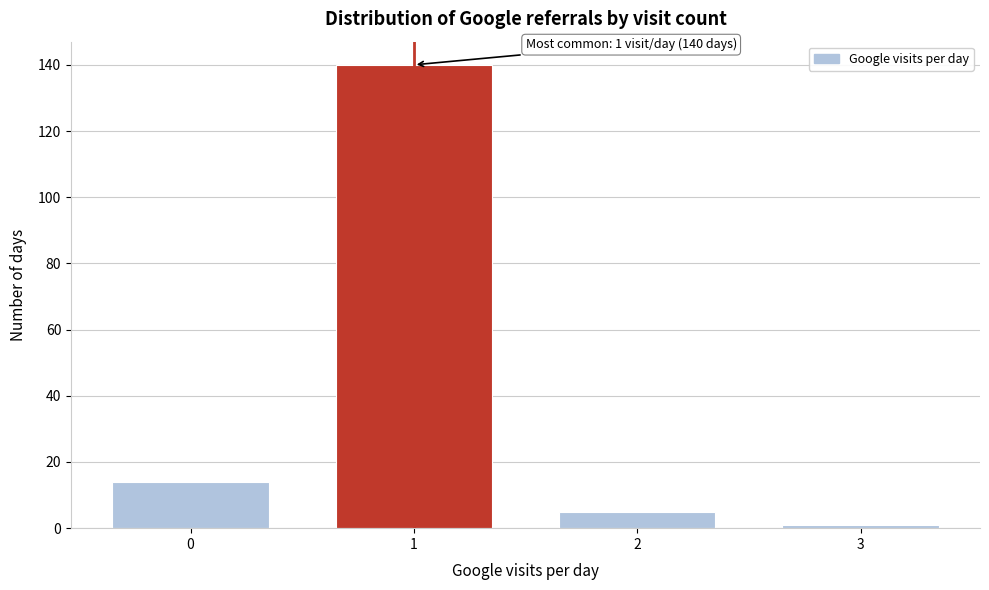

Reading left to right, what are all the values shown in this chart?

0=14	1=140	2=5	3=1